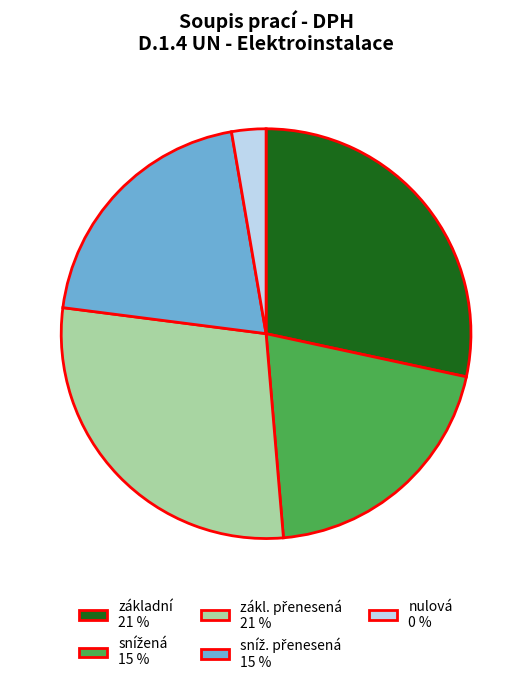

Is there a majority slice in this chart?

No